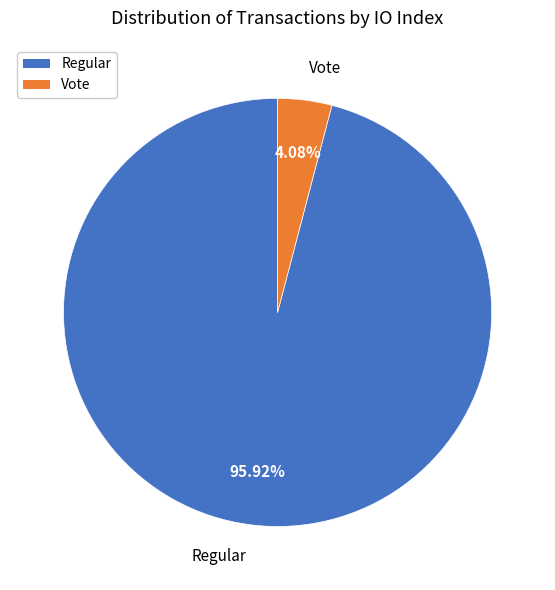

Is there any slice that represents more than half of the pie?

Yes